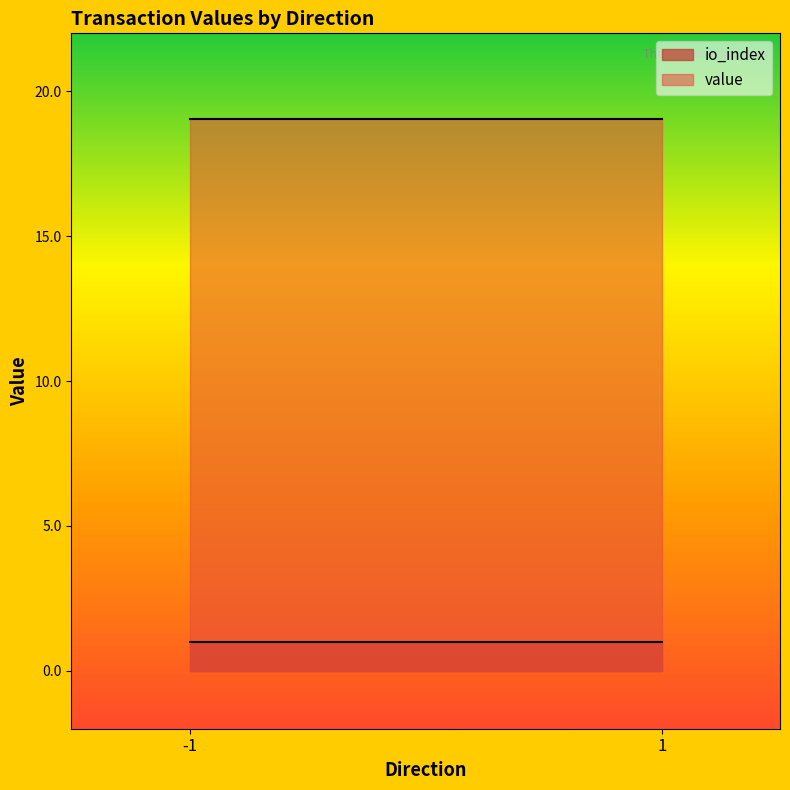

What is the difference between the maximum and second lowest values in the io_index series?

1.0